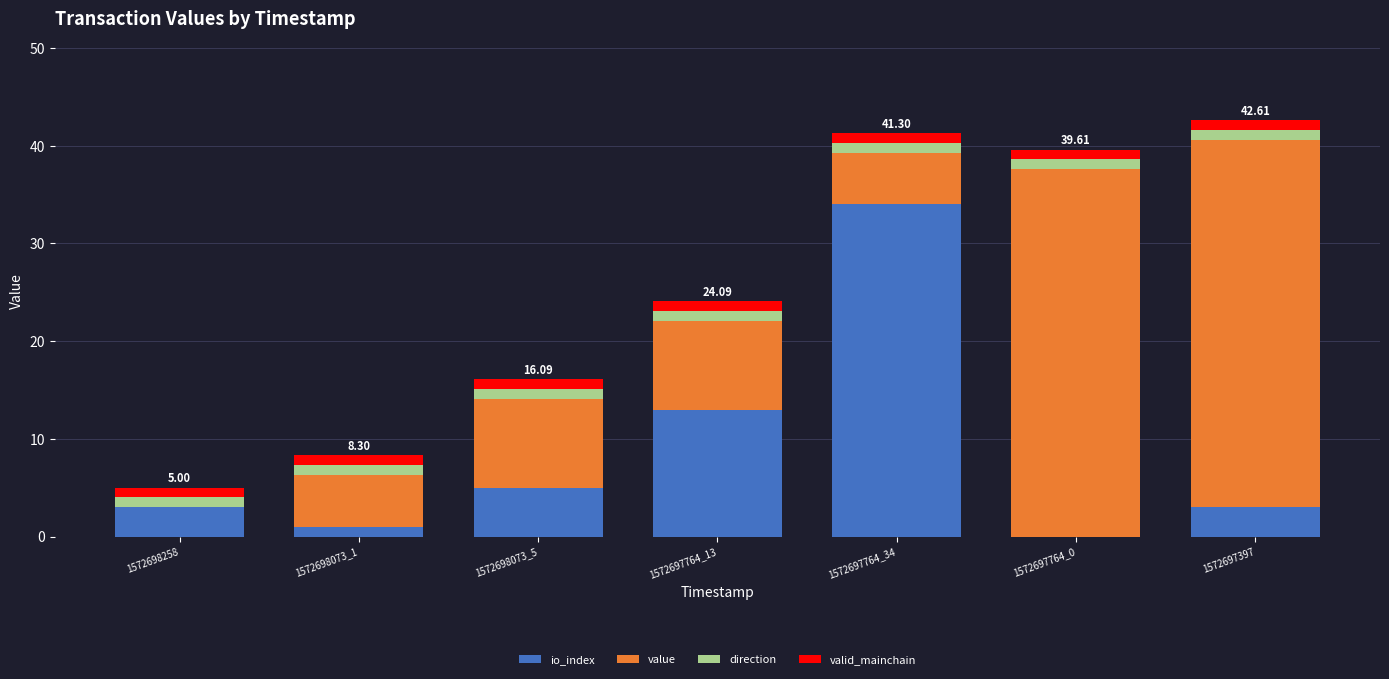

Does the chart contain stacked bars?

Yes